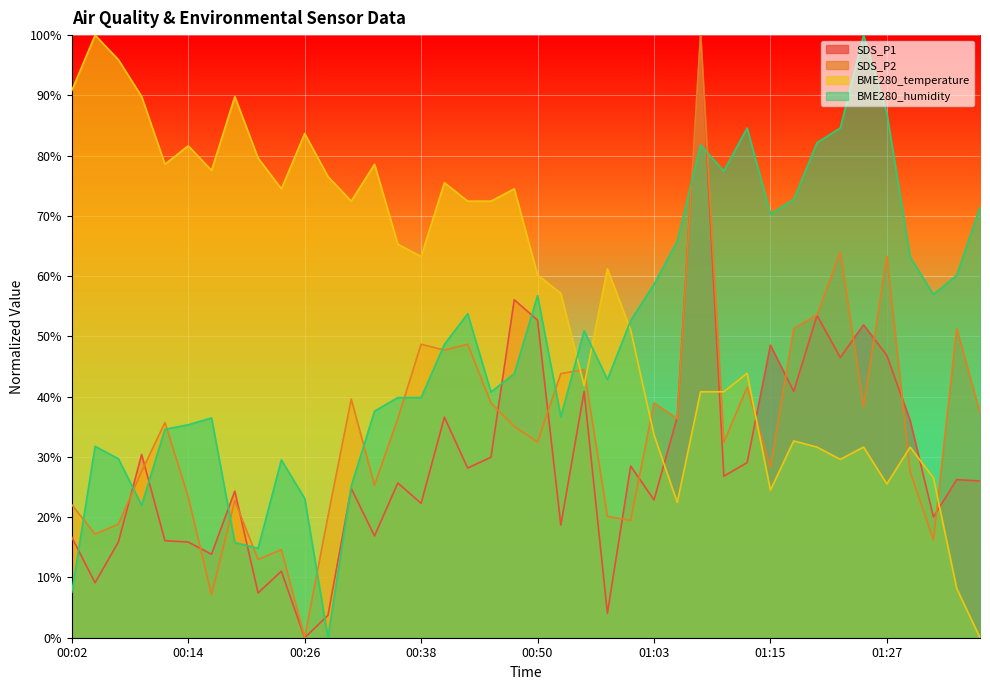

Rank the series by their maximum value, from lowest to highest.

SDS_P1, SDS_P2, BME280_temperature, BME280_humidity